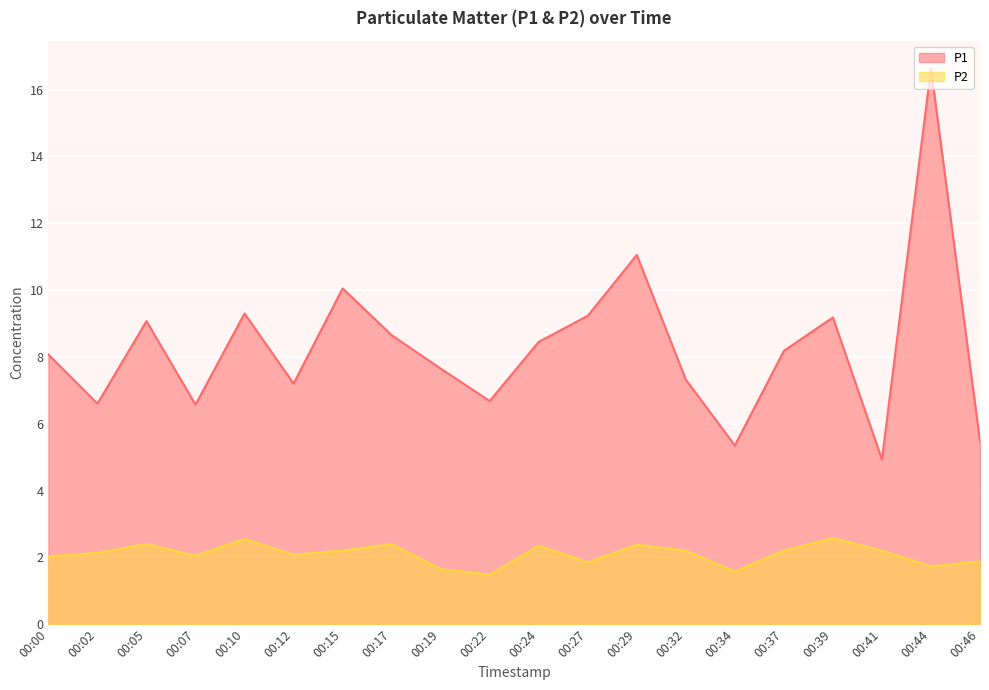

Which category has the lowest value across all series?

00:22